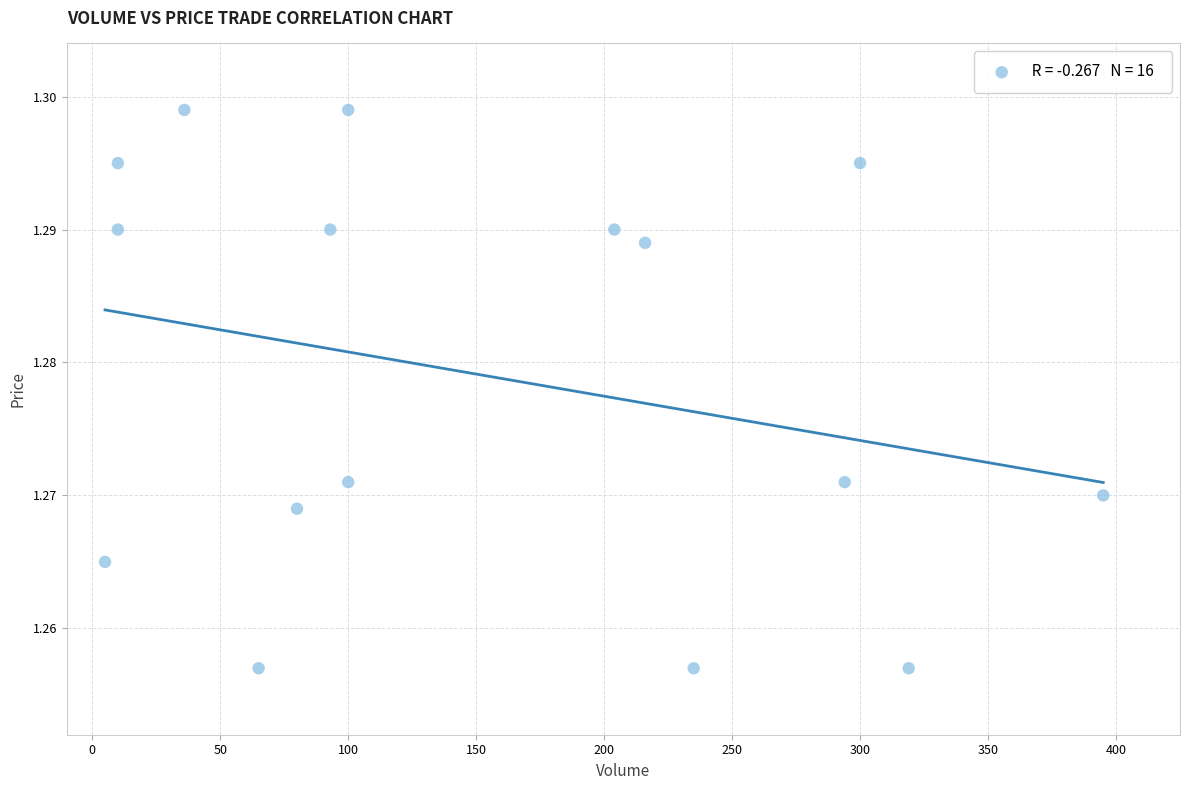

What is the range of X values (max minus min)?

390.0